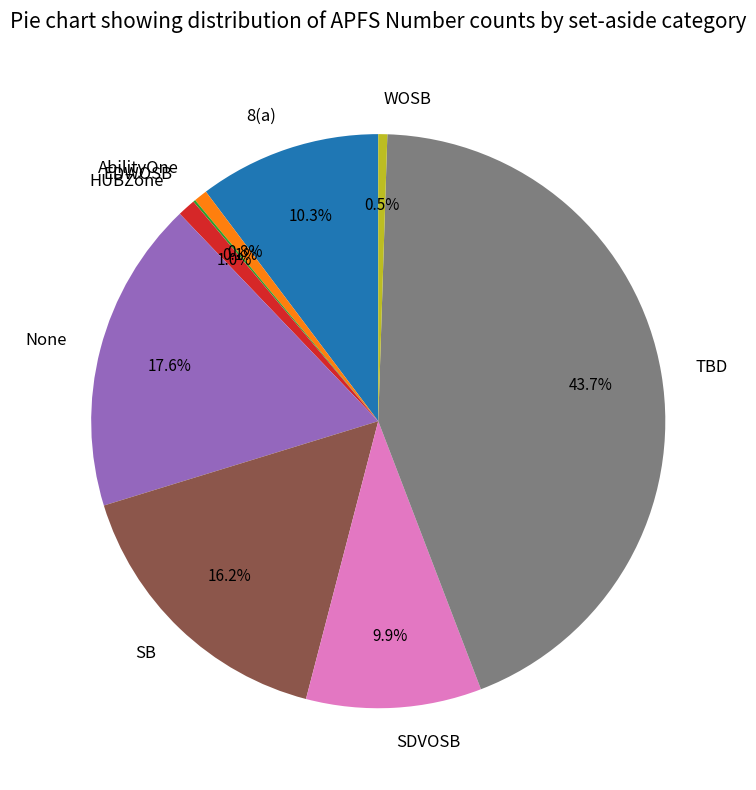

Is it true that HUBZone is 1% of the pie?

True